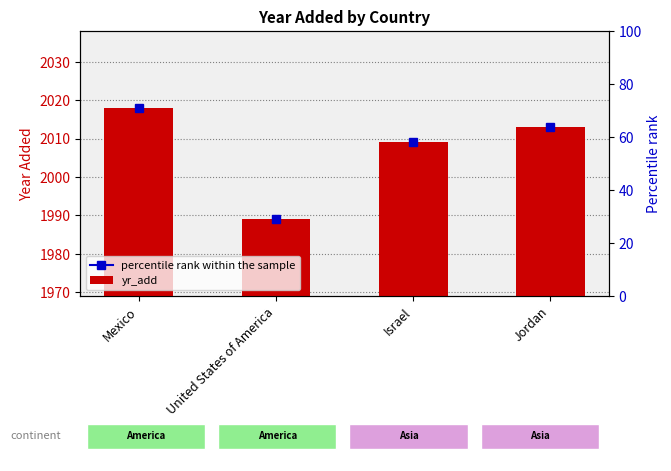

What is the sum of the values at United States of America and Jordan?

4002